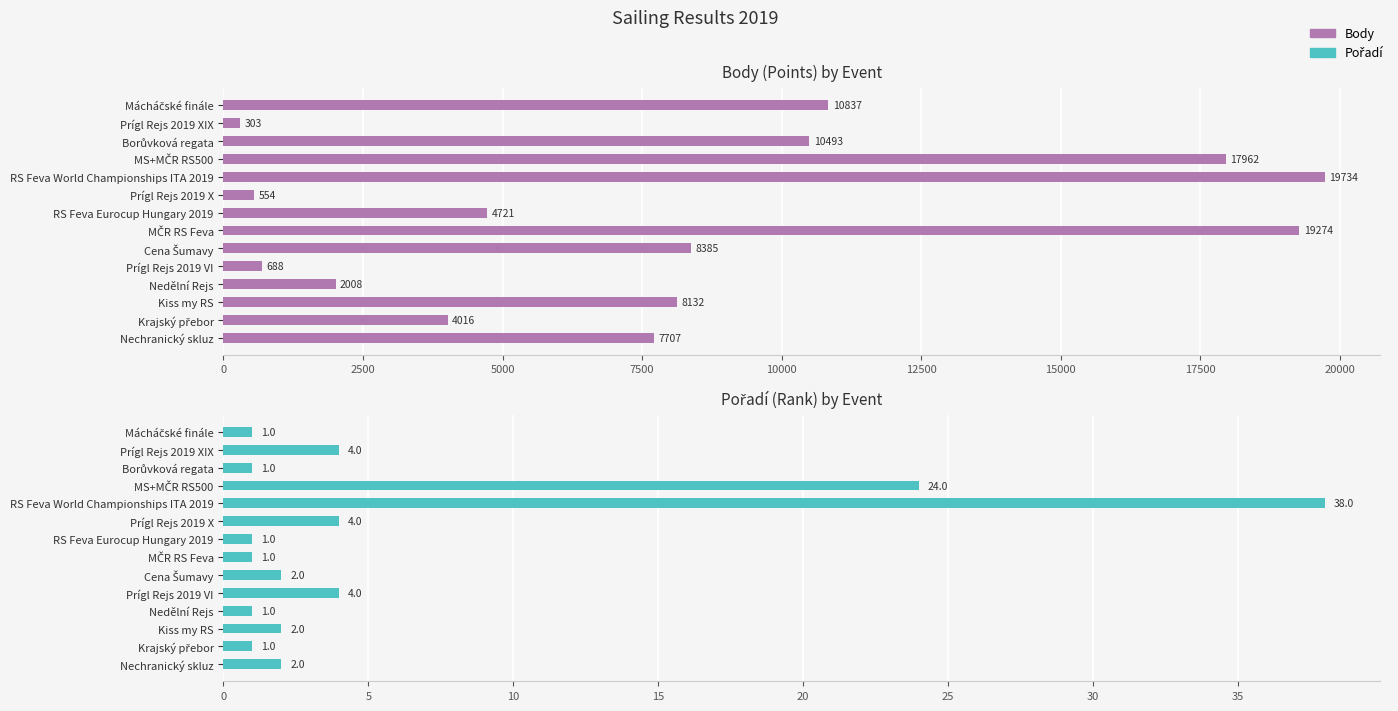

Rank the series by their average value, from lowest to highest.

Pořadí, Body